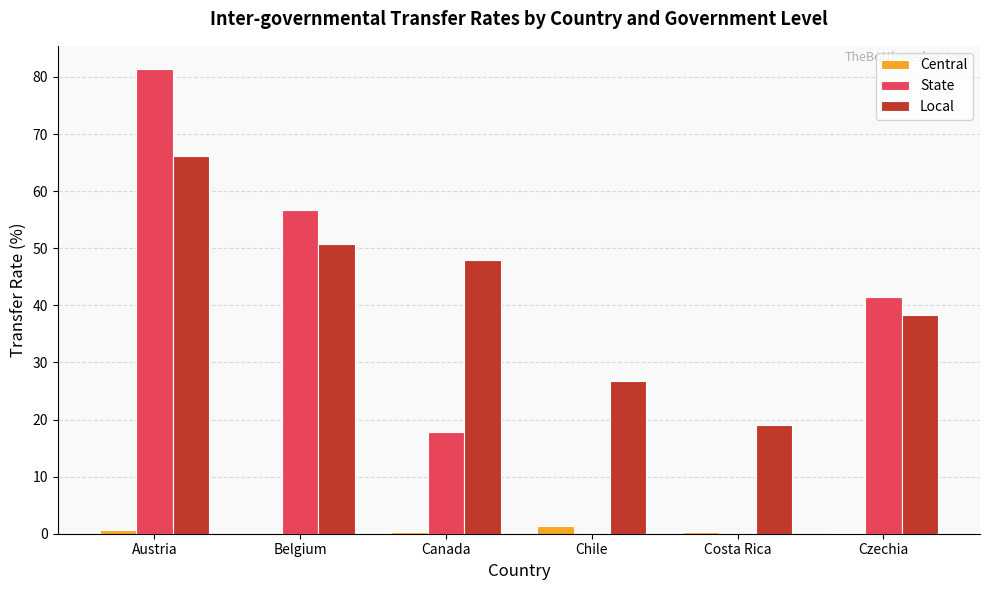

At which category is the sum across all series the highest?

Austria